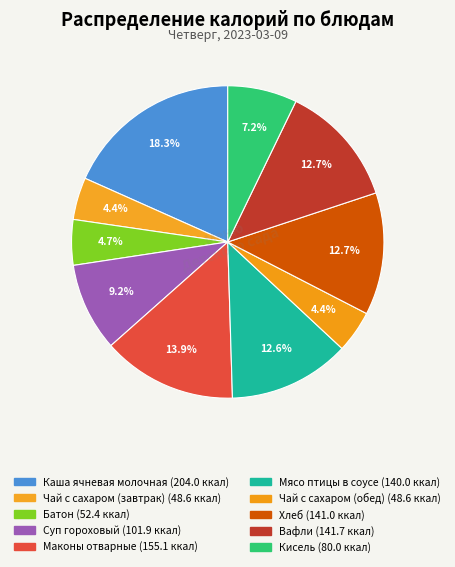

What percentage is the Хлеб slice, to the nearest percent?

13%